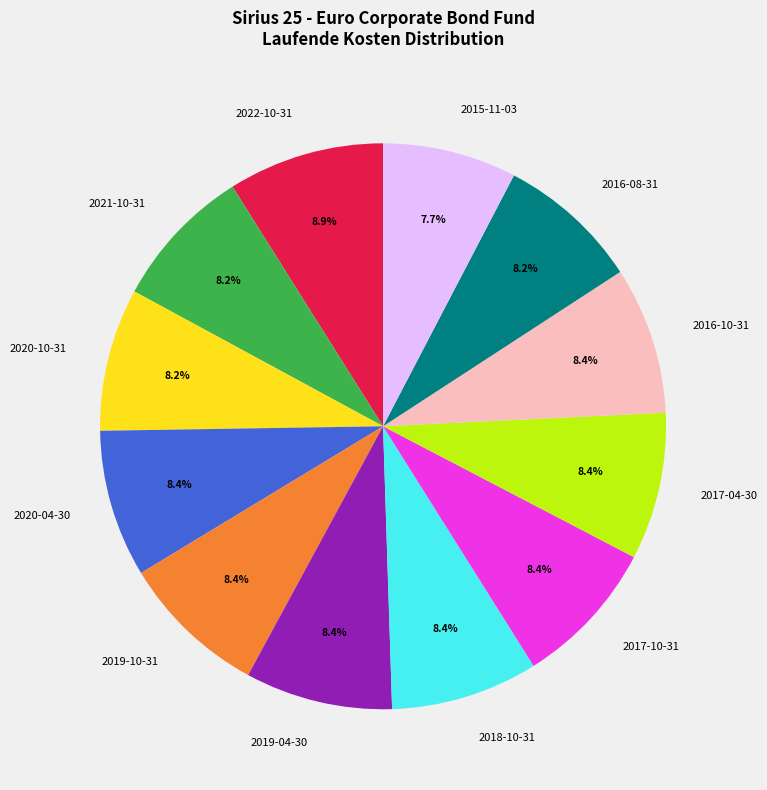

To the nearest percent, what portion does 2022-10-31 represent?

9%